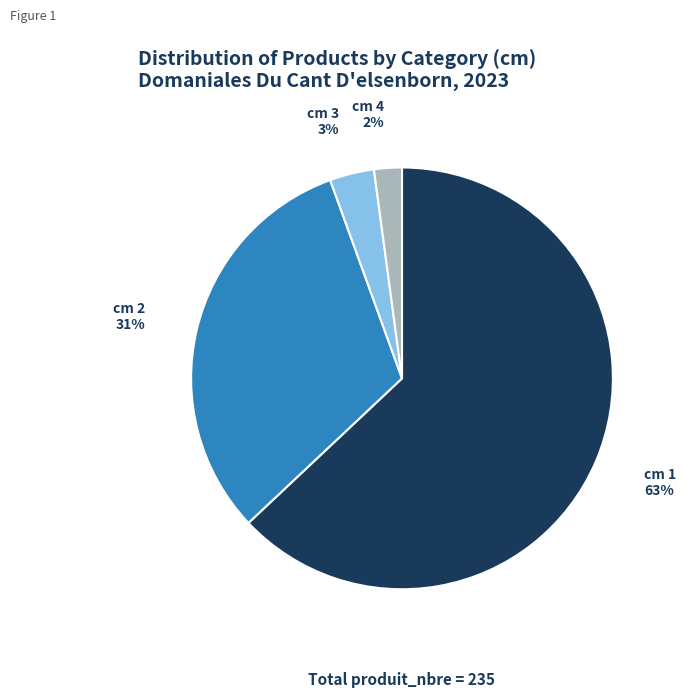

Which category accounts for the majority?

cm 1